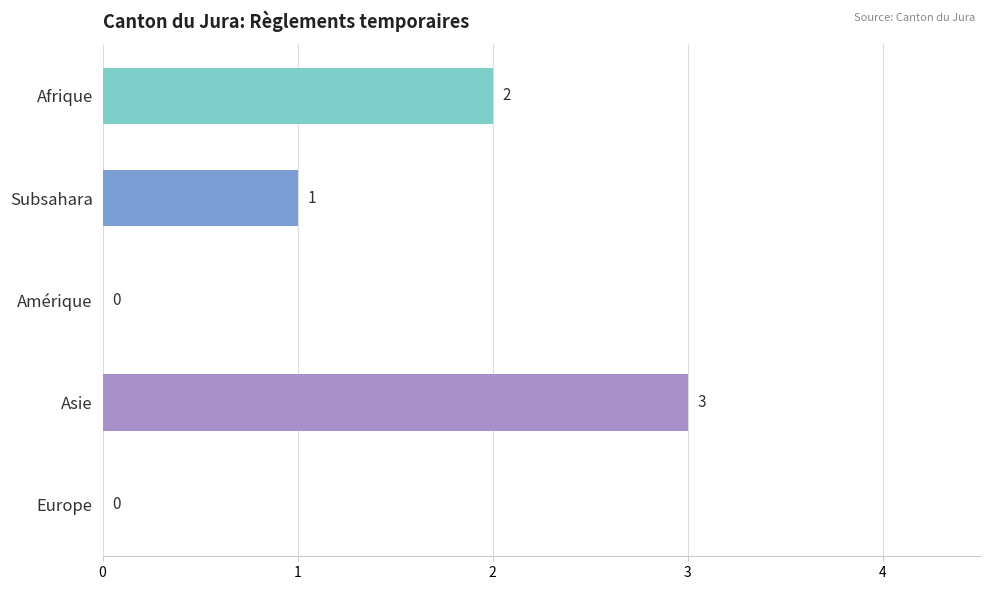

Read the value at Asie.

3